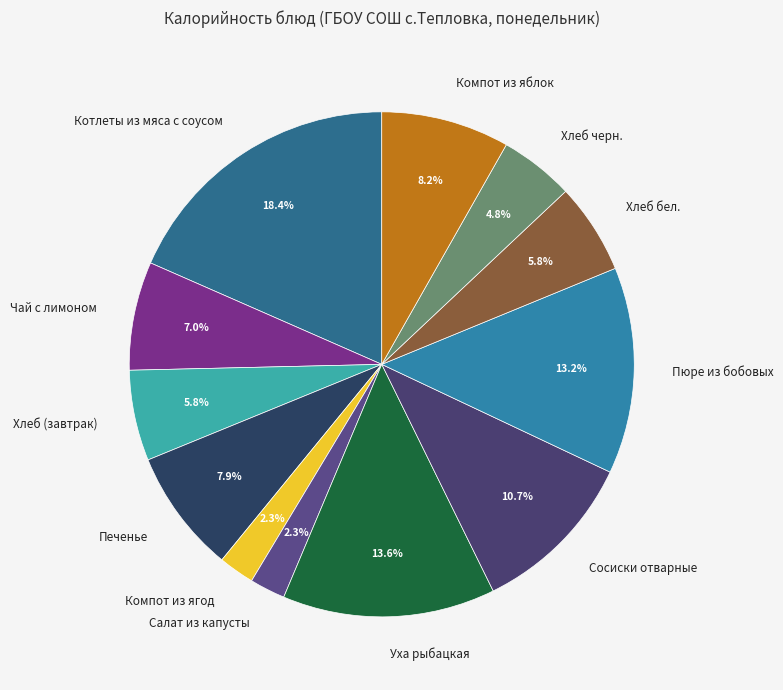

What percentage is the Уха рыбацкая slice, to the nearest percent?

14%